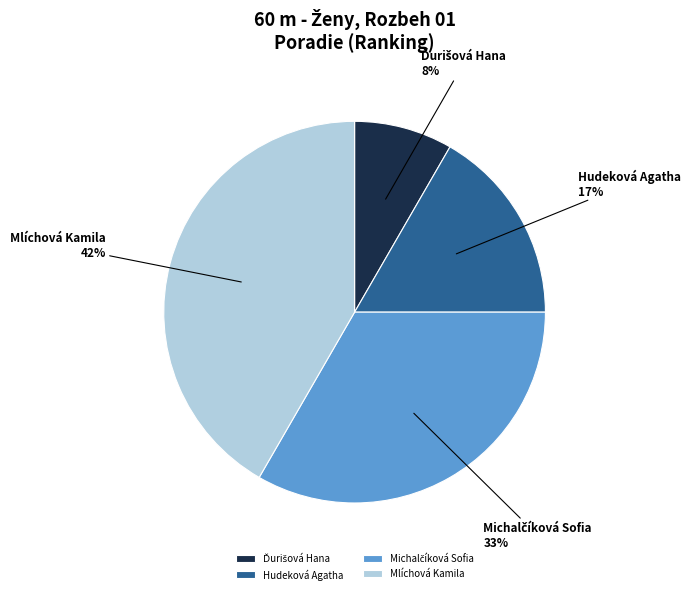

Count the number of slices in the pie.

4